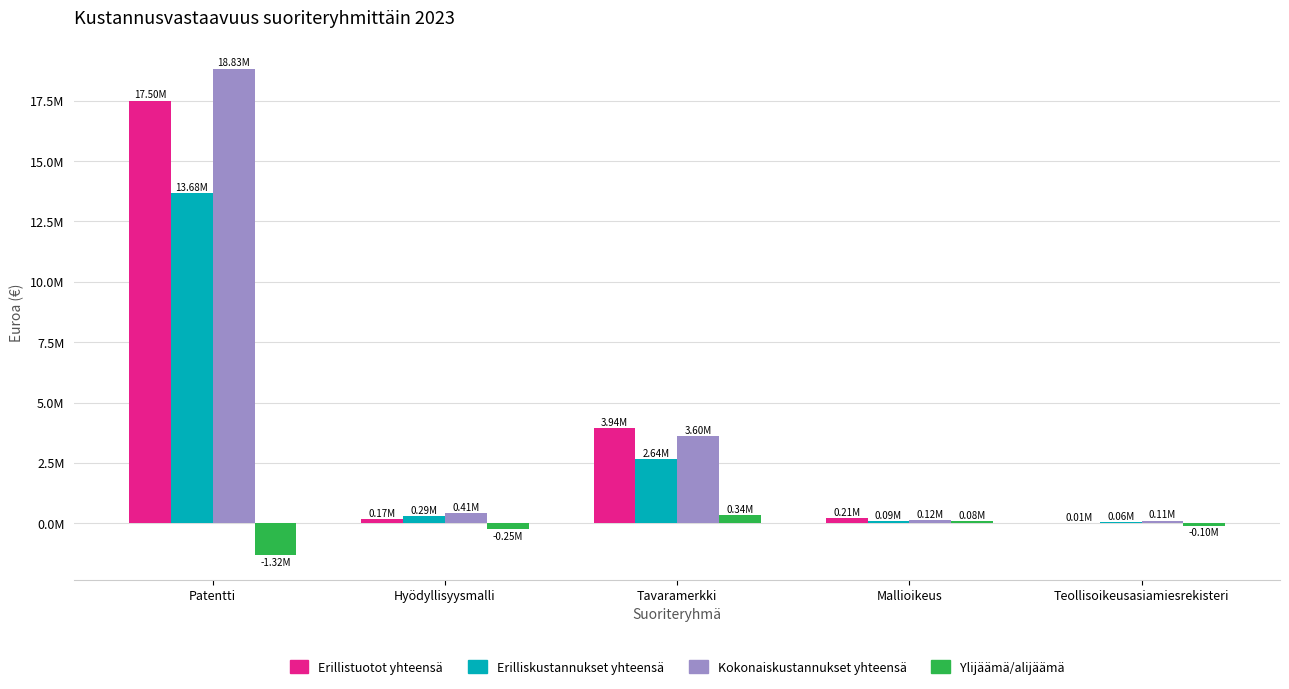

What are all the series names shown in the legend?

Erillistuotot yhteensä, Erilliskustannukset yhteensä, Kokonaiskustannukset yhteensä, Ylijäämä/alijäämä